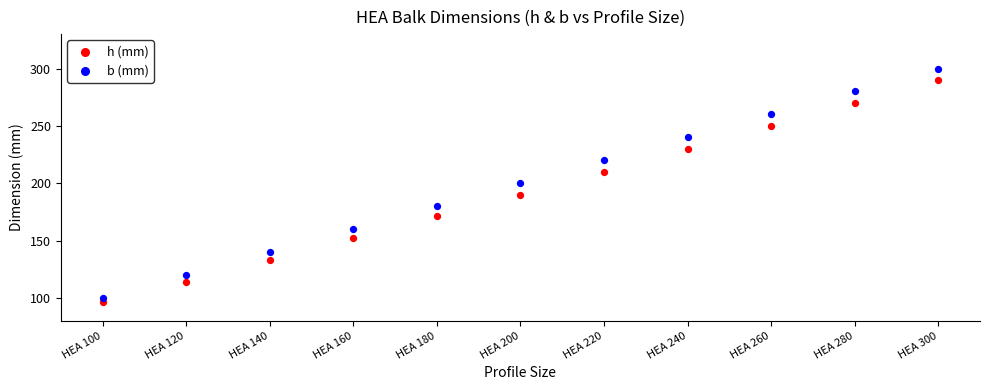

What are all the series names shown in the legend?

h (mm), b (mm)